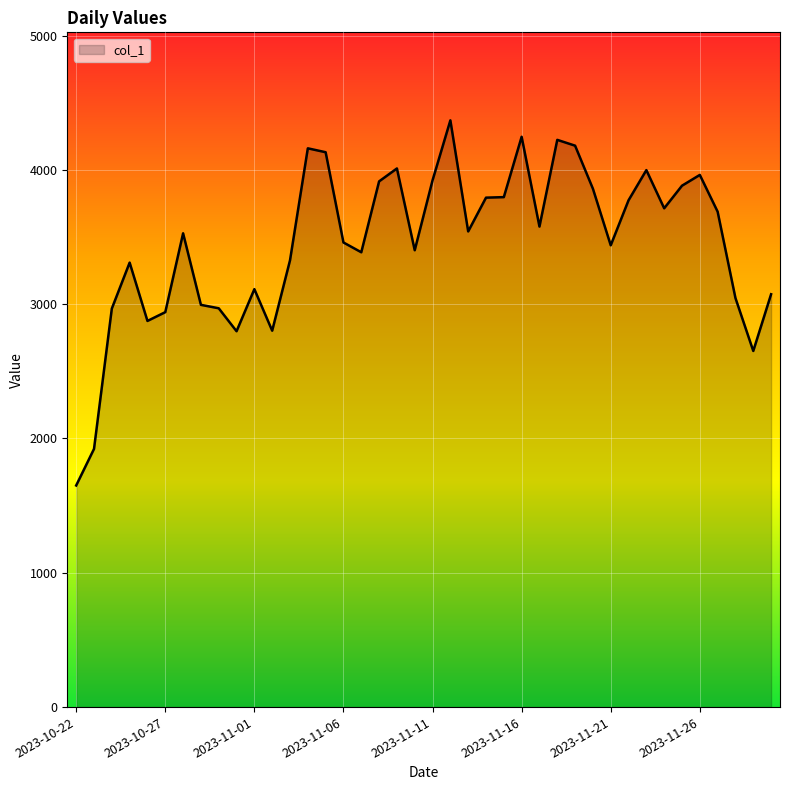

What is the maximum value shown in the chart?

4368.5